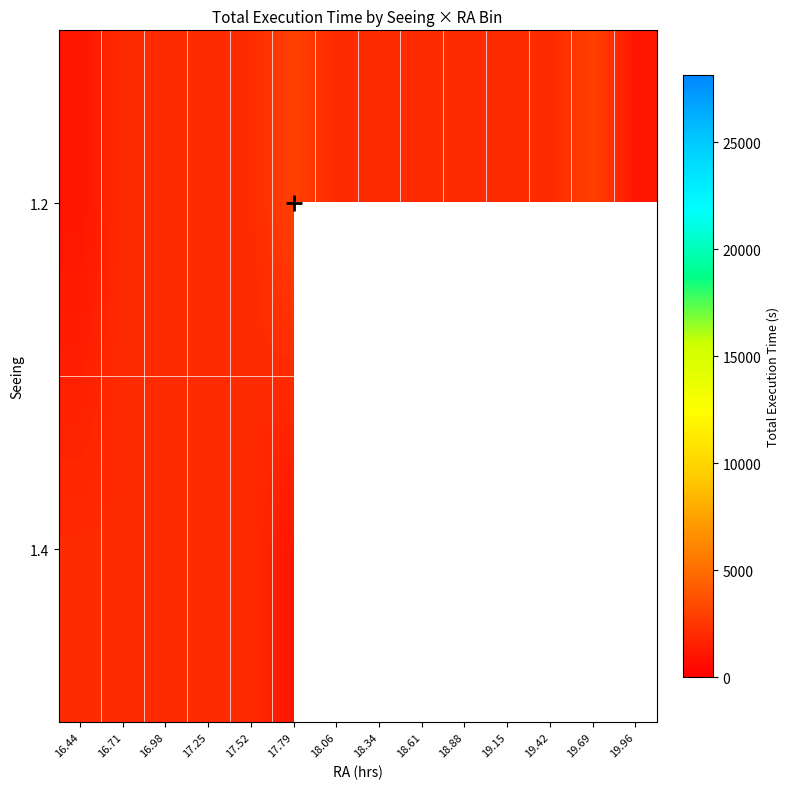

Is the value of 1.4 at 18.06 greater than the value of 1.2 at 16.98?

No